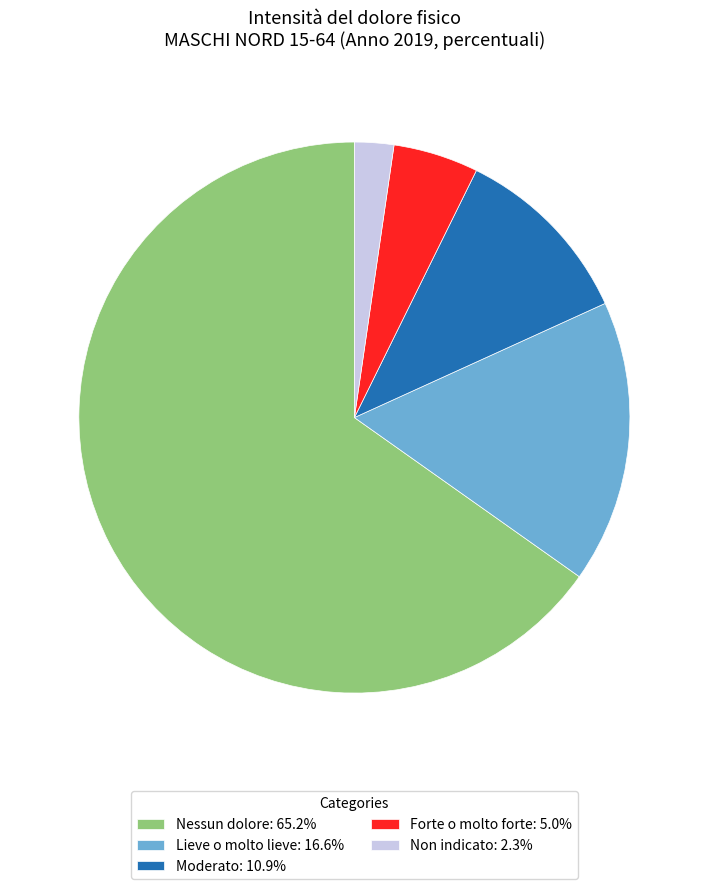

How many slices are in this pie chart?

5